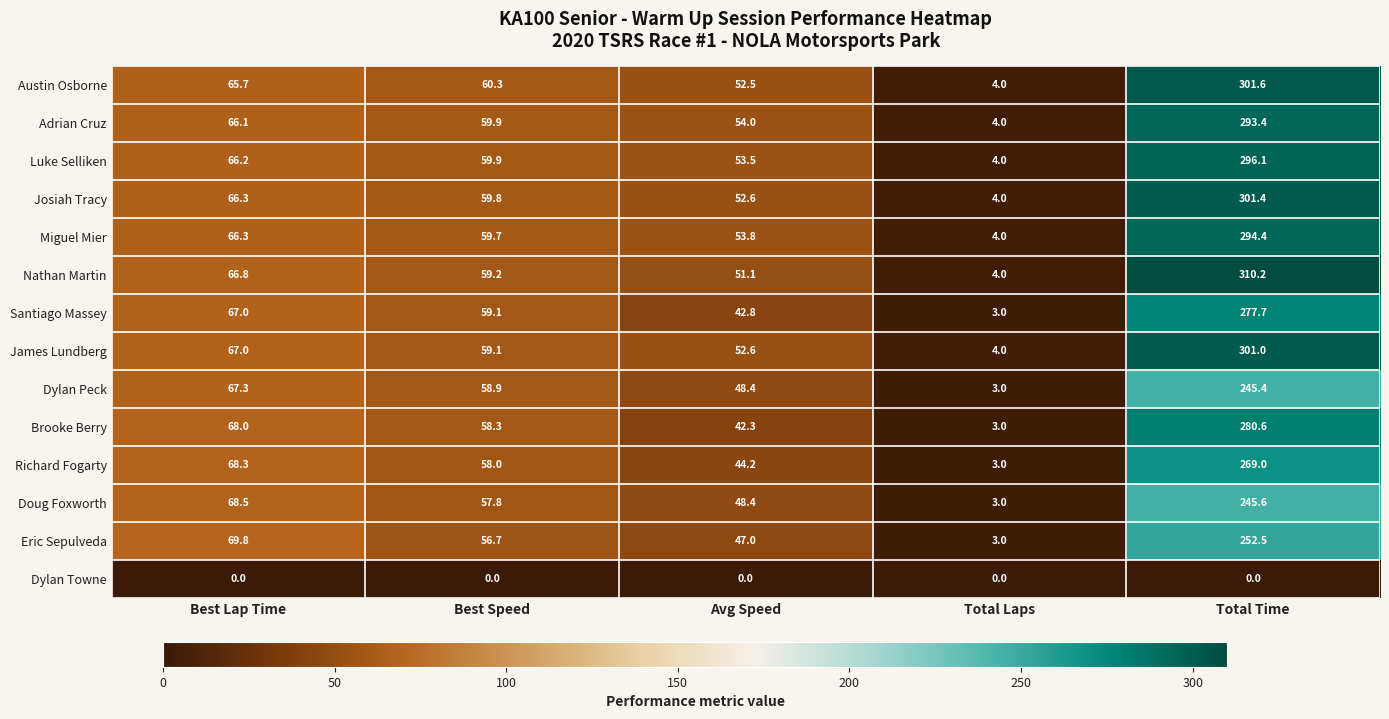

At which category is the sum across all series the highest?

Total Time